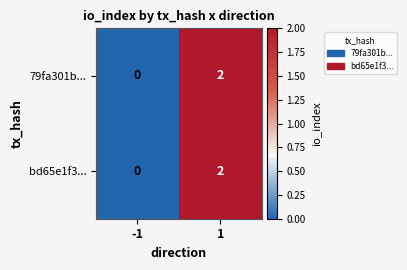

Is it true that 79fa301b... equals 3 at 1?

False